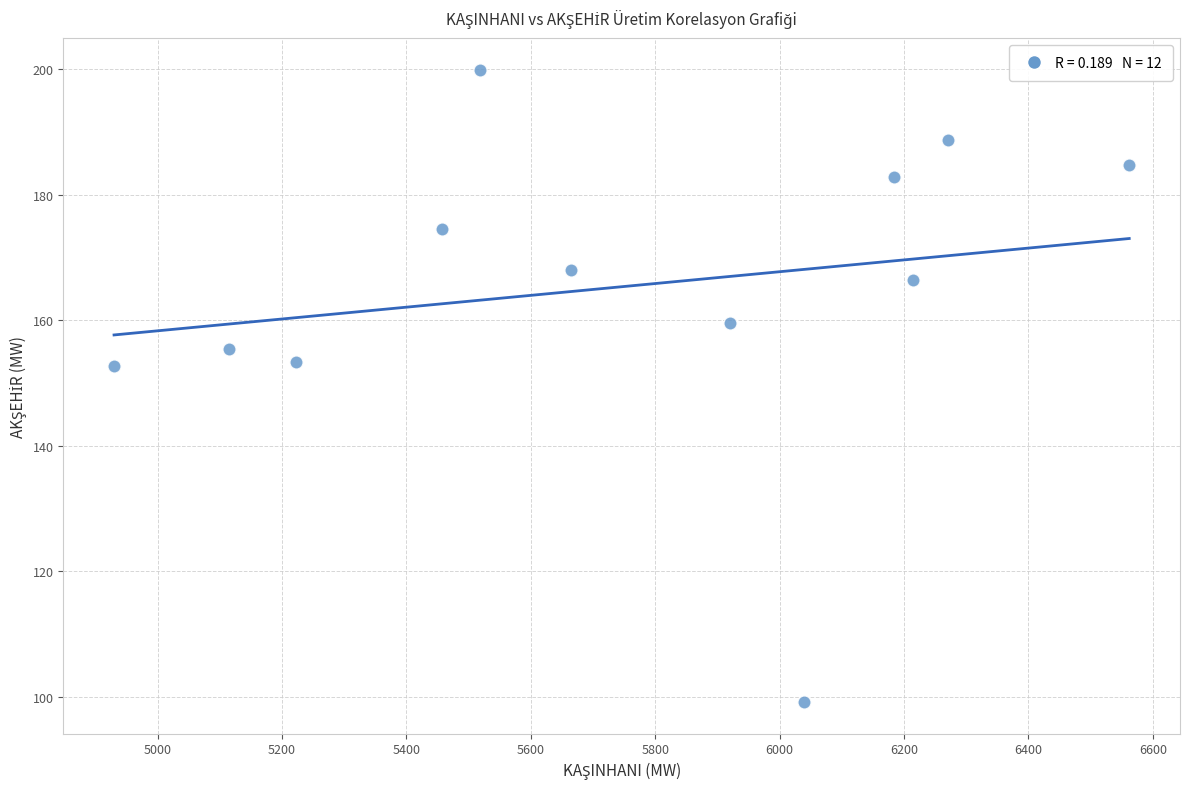

What is the average X value?

5758.3